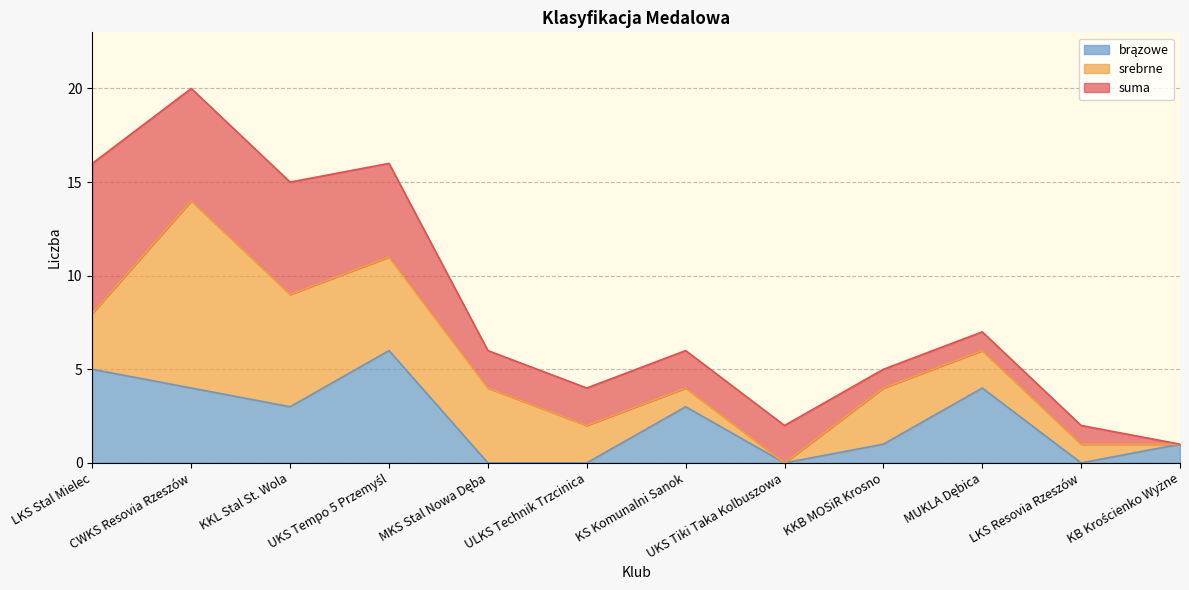

At which category is the sum across all series the highest?

CWKS Resovia Rzeszów